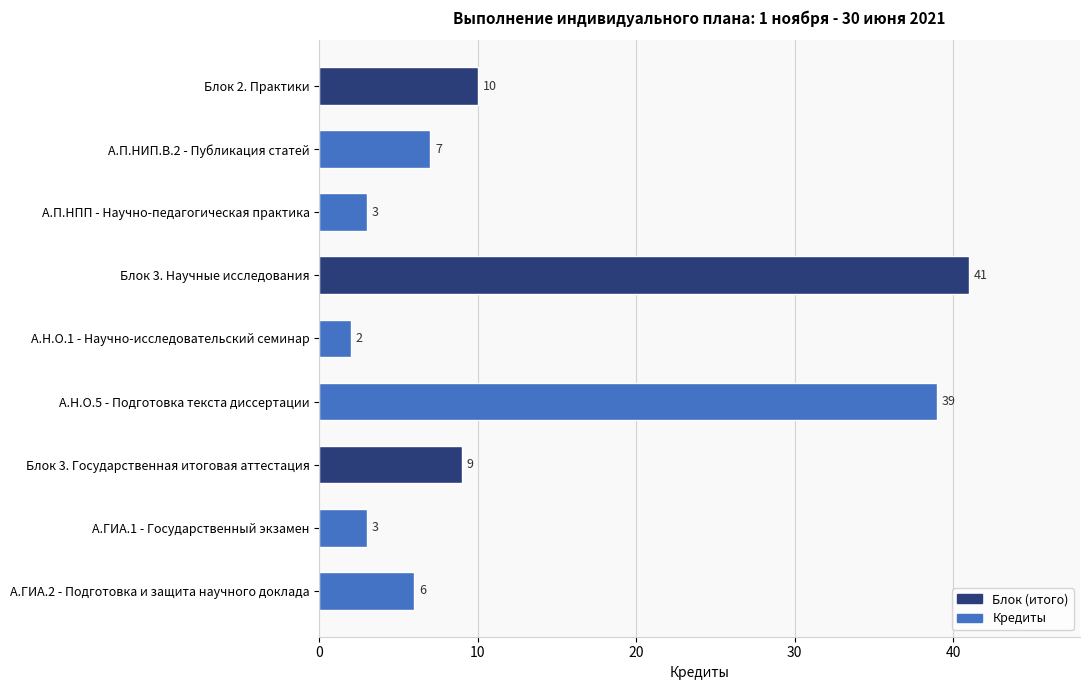

Reading top to bottom, transcribe all the data shown in this chart.

10	7	3	41	2	39	9	3	6